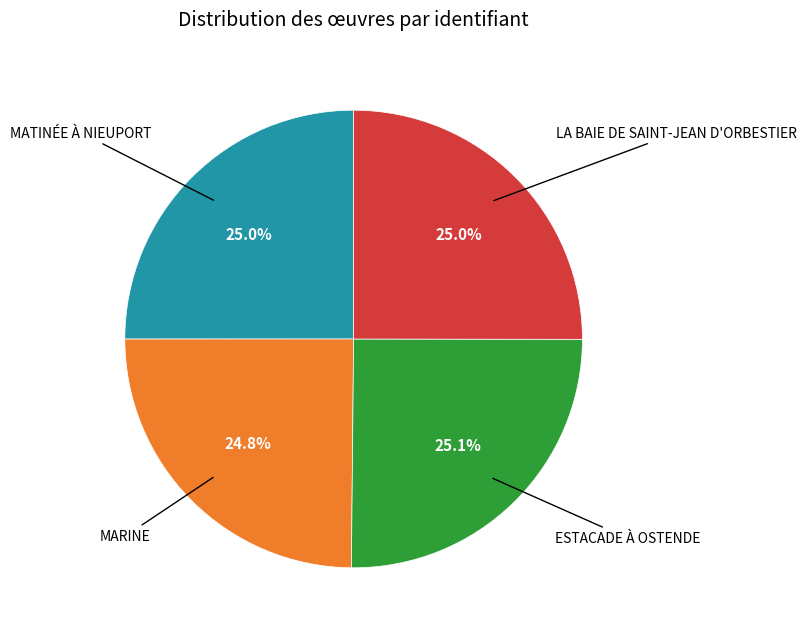

Is there a majority slice in this chart?

No